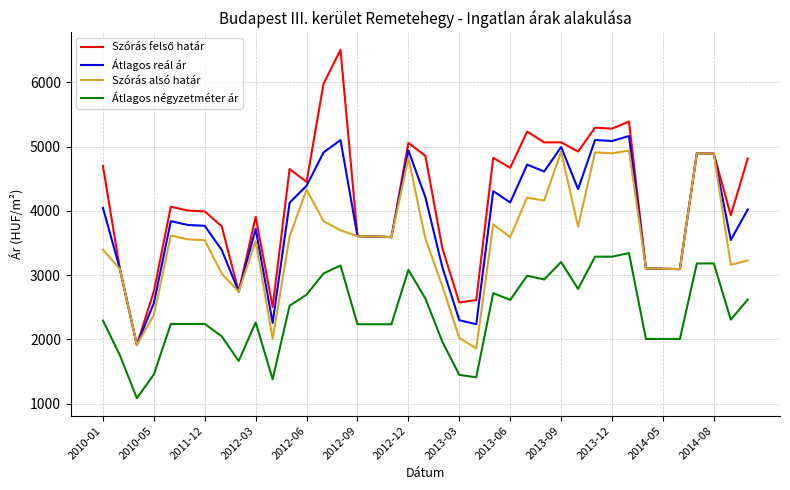

What is the greatest value displayed?

6506